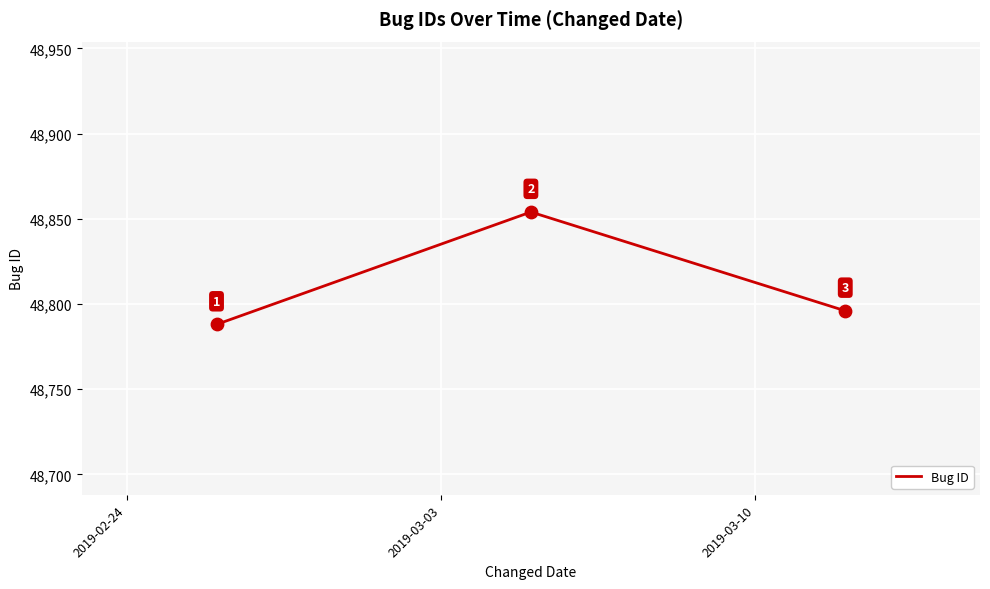

What is the difference between the maximum and minimum values?

66